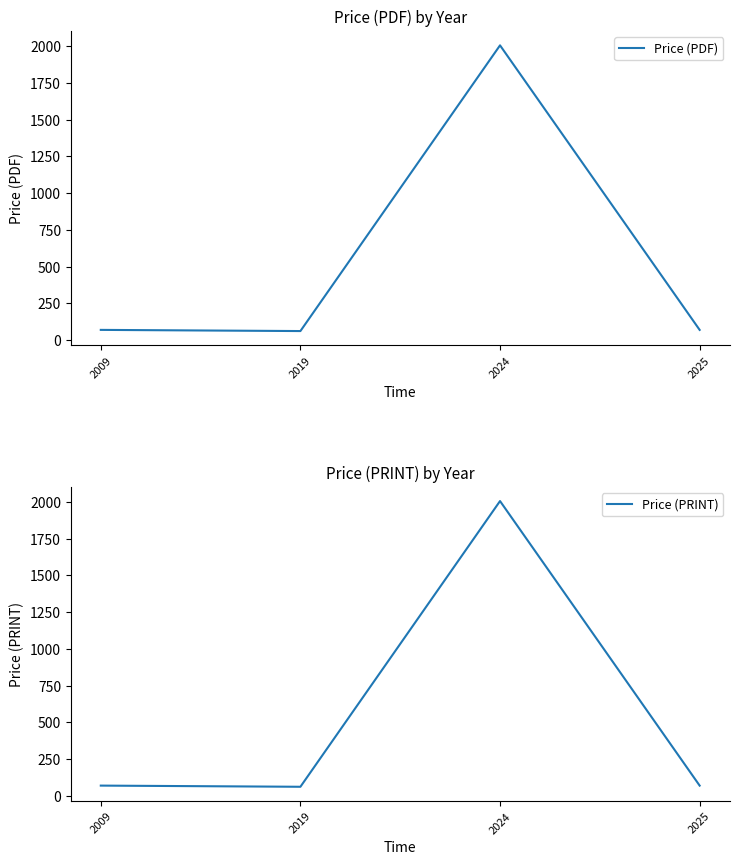

At which category does Price (PDF) reach its first local valley?

2019